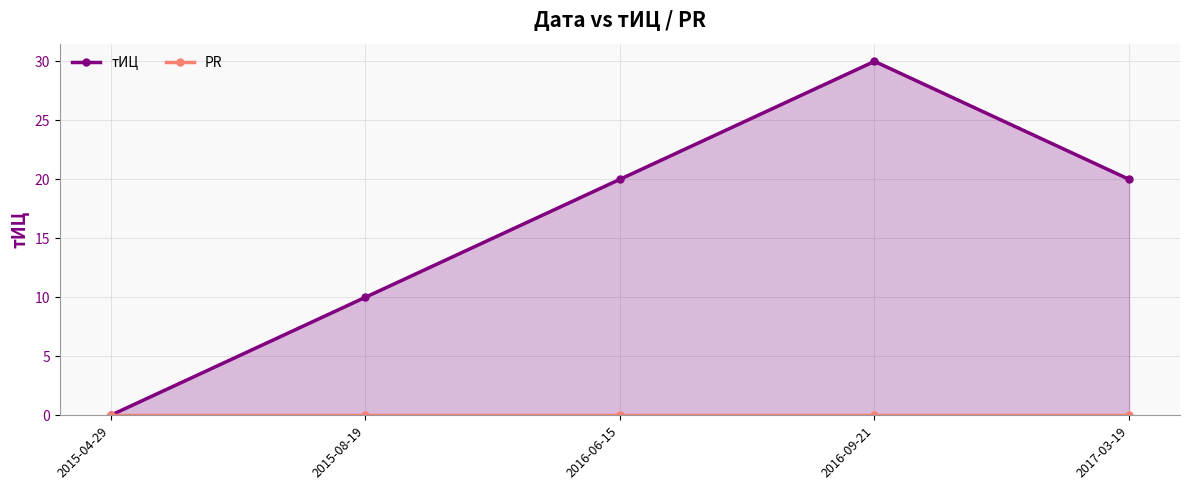

What position from the right is 2016-09-21?

2